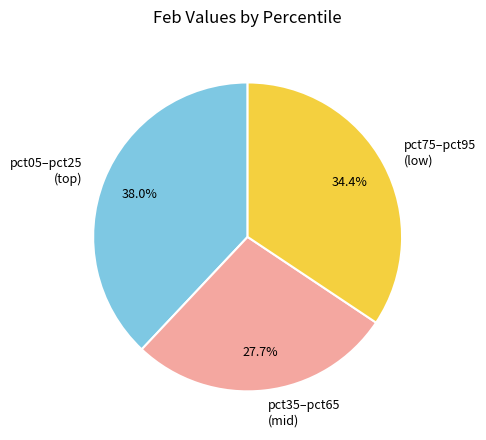

How much of the chart is everything except pct75–pct95 (low)?

65.6%